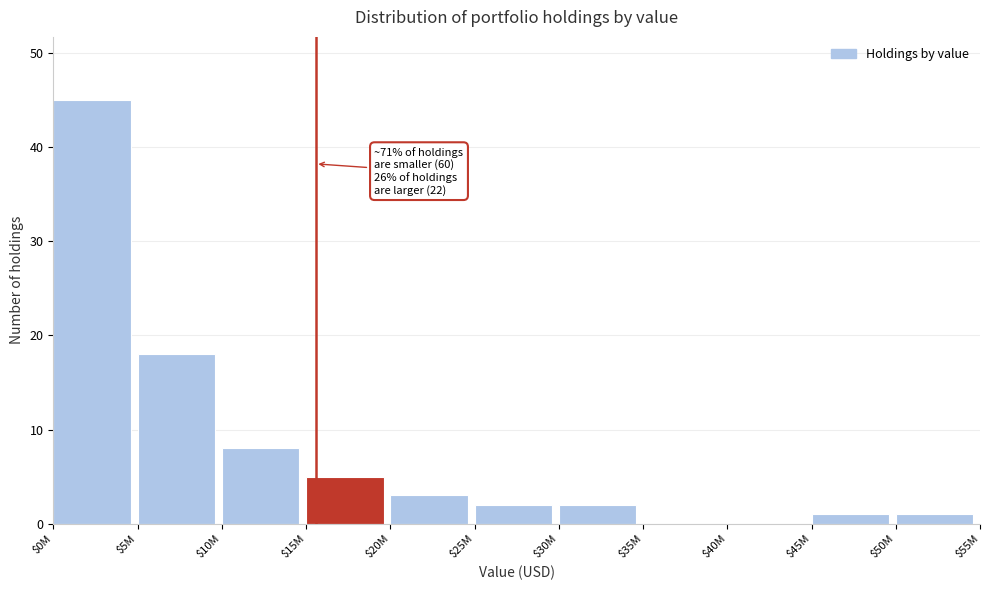

What is the sum of all values?

85